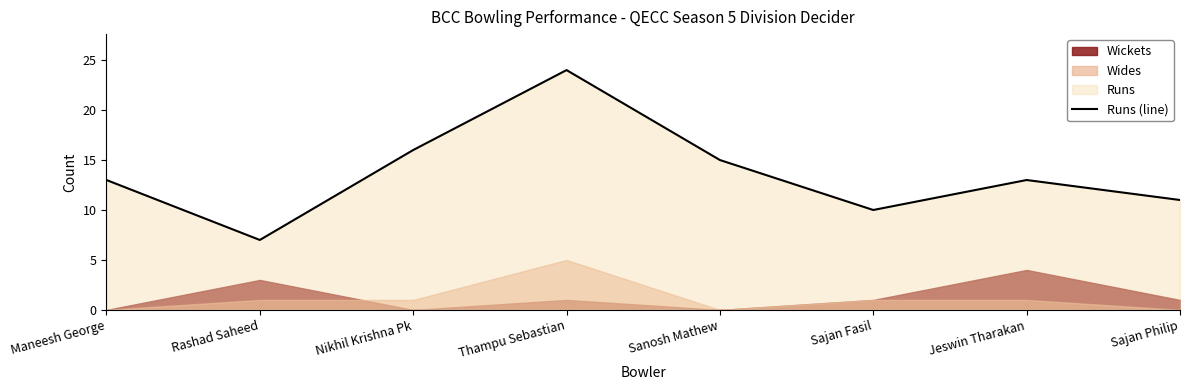

Is it true that the value at Thampu Sebastian is 24?

True